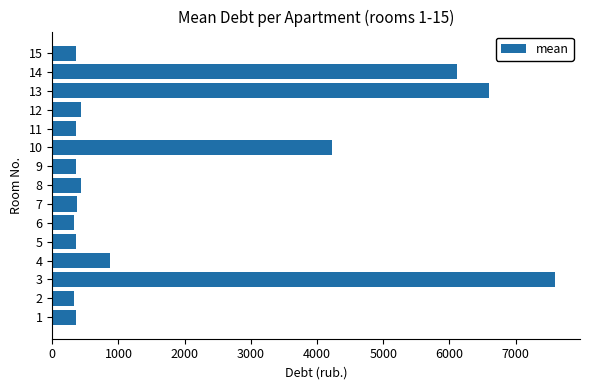

What is the change in value from 2 to 10?

+3890.1